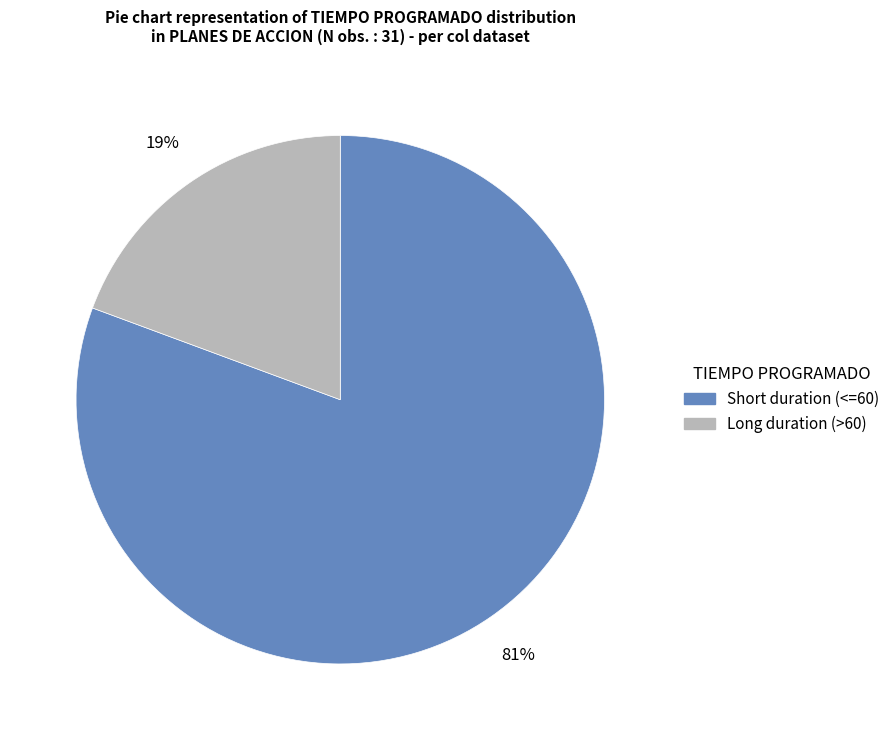

To the nearest percent, what is the average slice percentage?

50%